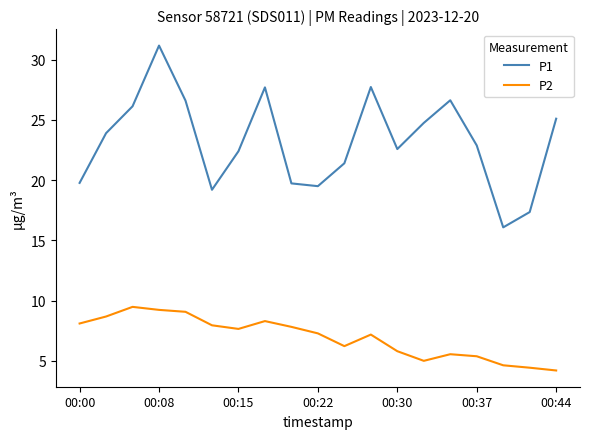

Which series has the largest total across all categories?

P1